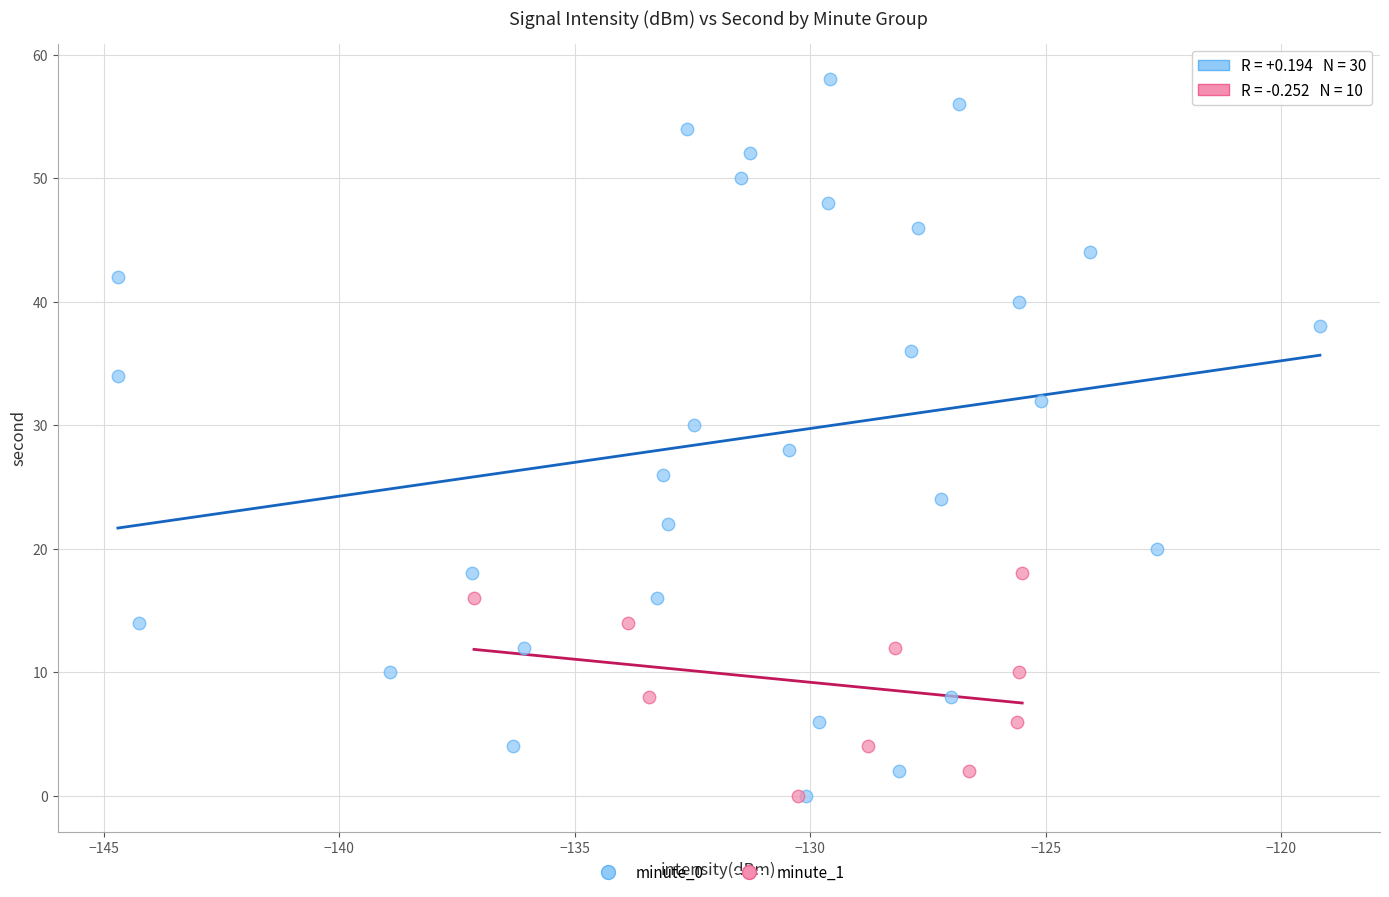

Which series has the widest spread of Y values?

minute_0